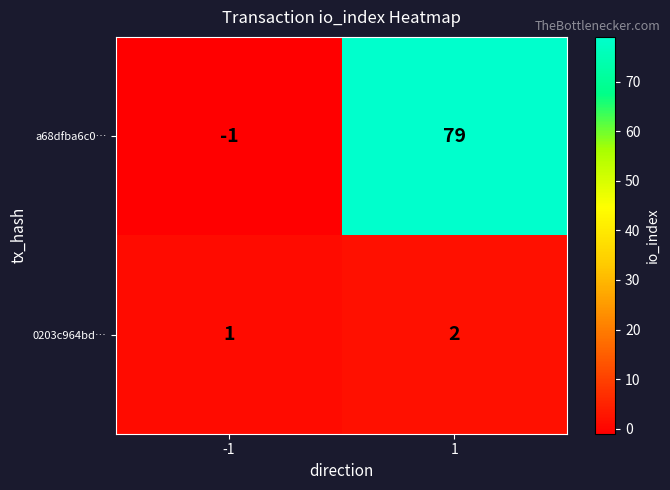

Which series has the widest spread of values?

a68dfba6c0…